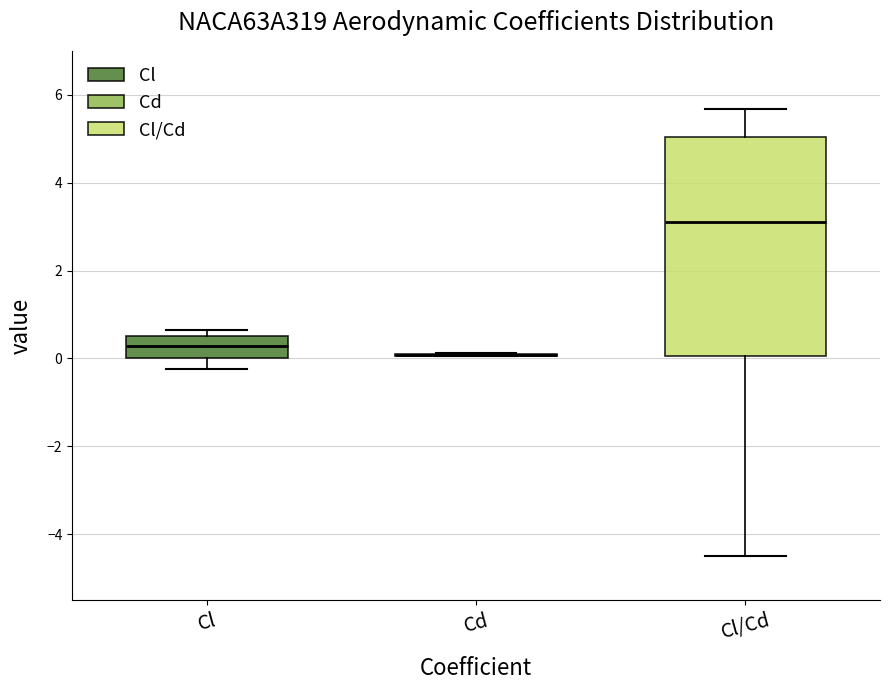

Reading left to right, transcribe this box plot: for each box, give where its median line is, the range the box spans, and where its two whiskers end, as read against the y-axis. The values are not printed on the chart, so give them approximately, as read against the axis.

Cl: median 0.2, box 0.0 to 0.6, whiskers -0.2 to 0.6 (just above the box's upper edge)
Cd: box collapsed to a line at 0.0, whiskers 0.0 to 0.2
Cl/Cd: median 3.2, box 0.0 to 5.0, whiskers -4.6 to 5.6